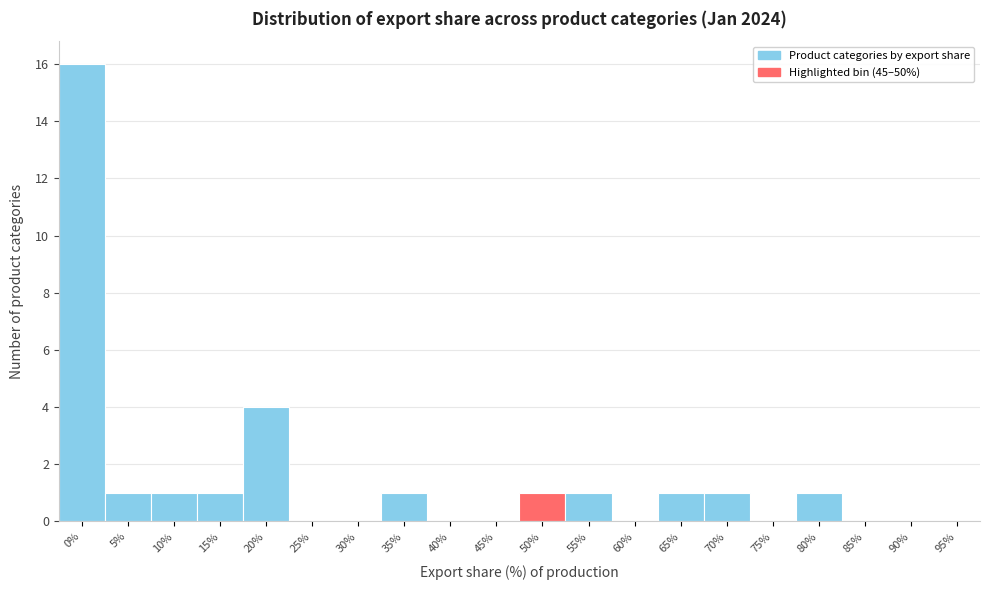

Reading left to right, what are all the values shown in this chart?

0%=16	5%=1	10%=1	15%=1	20%=4	25%=0	30%=0	35%=1	40%=0	45%=0	50%=1	55%=1	60%=0	65%=1	70%=1	75%=0	80%=1	85%=0	90%=0	95%=0